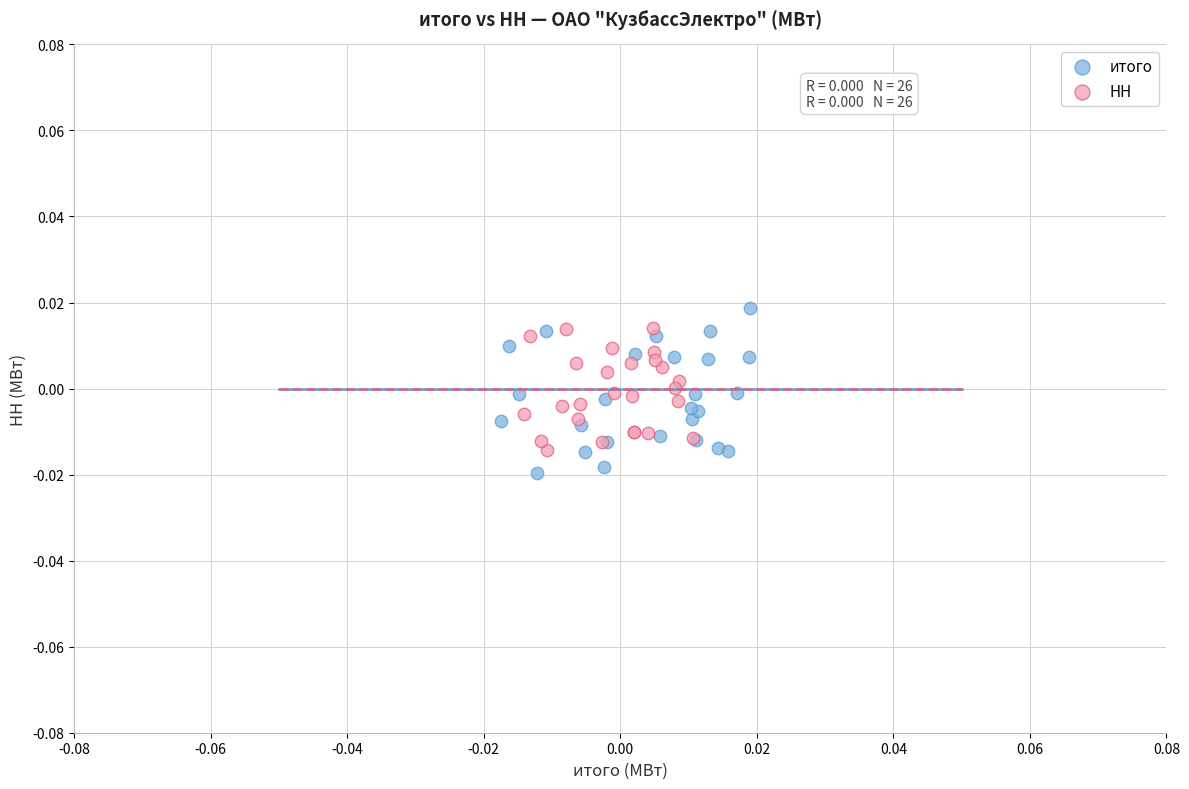

Which series has the largest Y range (max minus min)?

итого